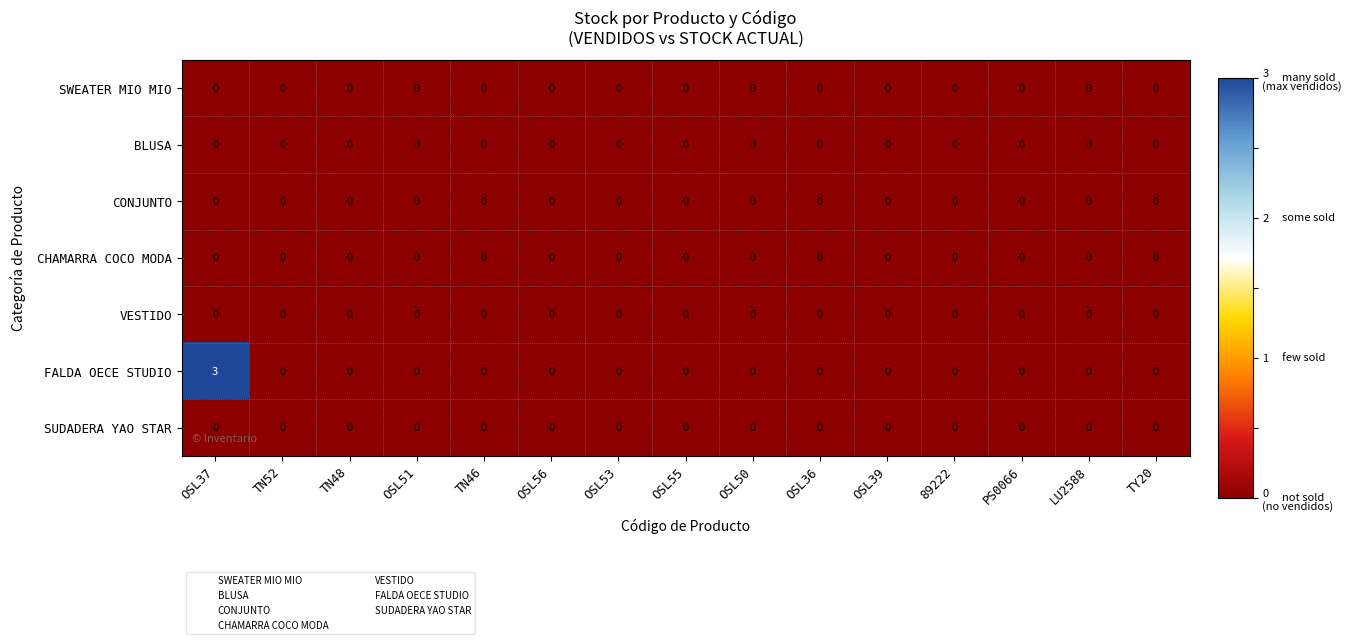

Which category has the highest value across all series?

OSL37